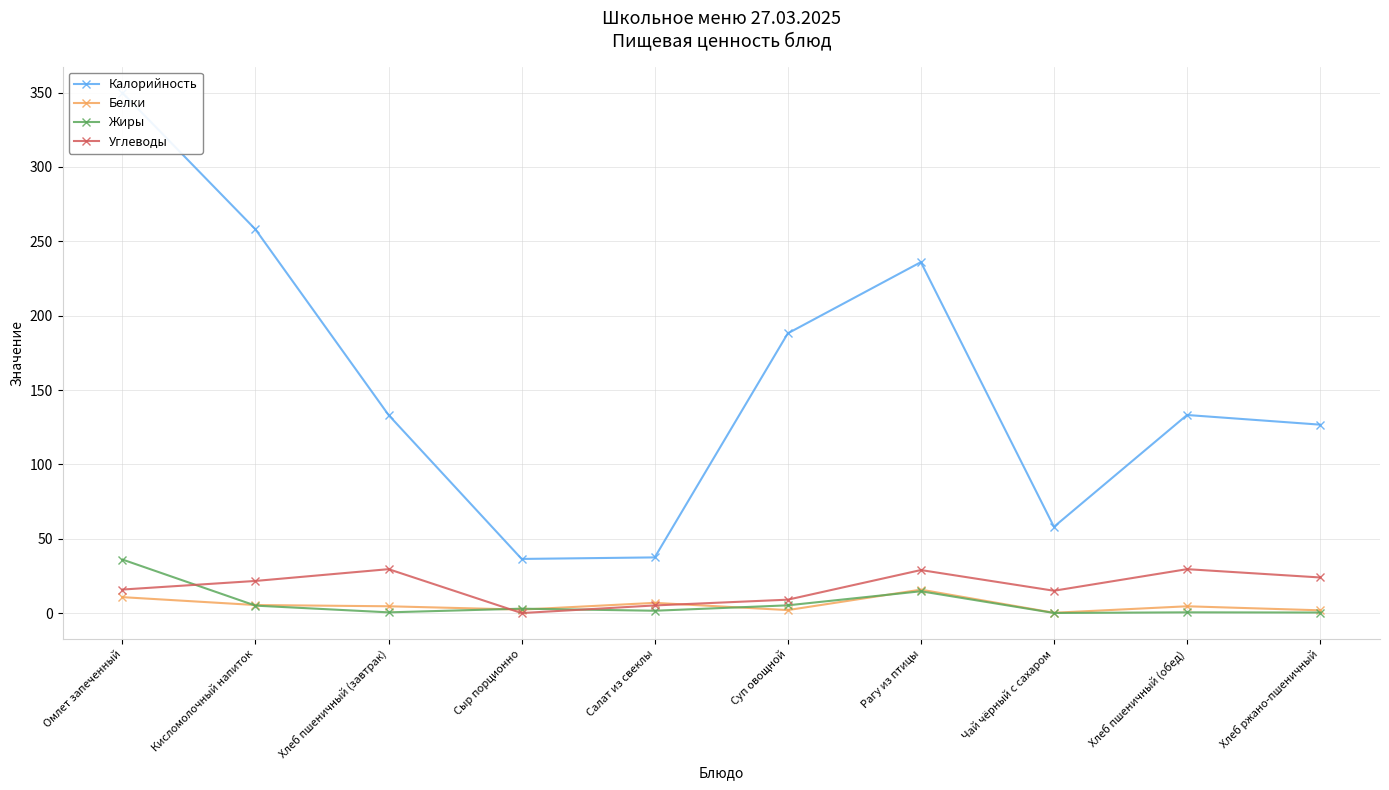

Which series changed the most between Салат из свеклы and Чай чёрный с сахаром?

Калорийность